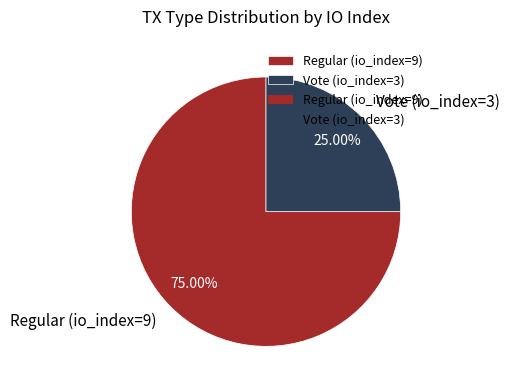

Count the number of slices in the pie.

2